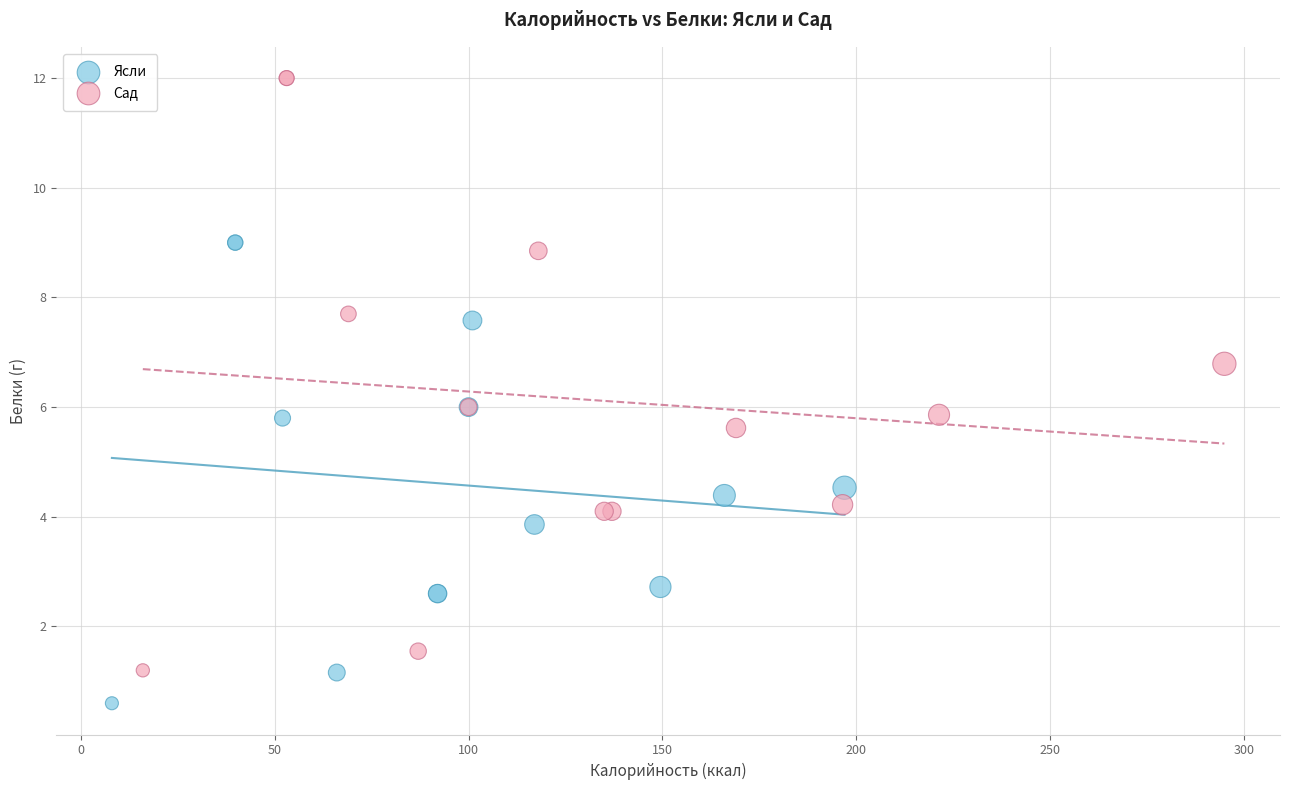

Which series reaches the maximum Y coordinate?

Сад